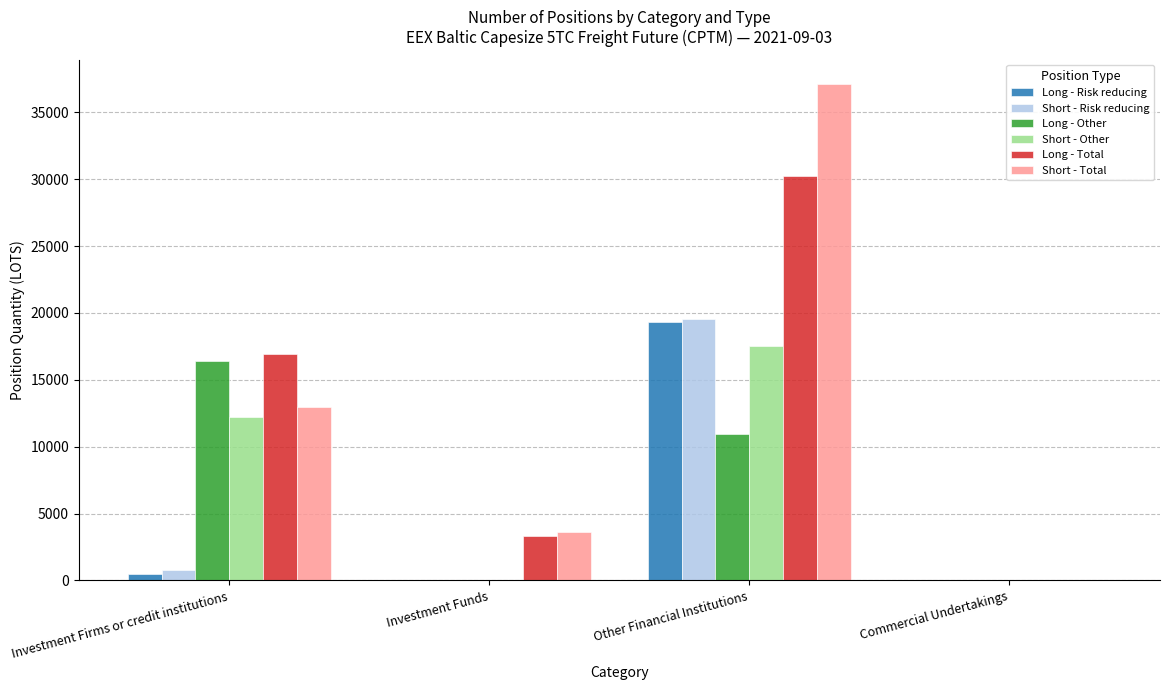

What is the difference between the Long - Other values at Investment Firms or credit institutions and Other Financial Institutions?

5464.2